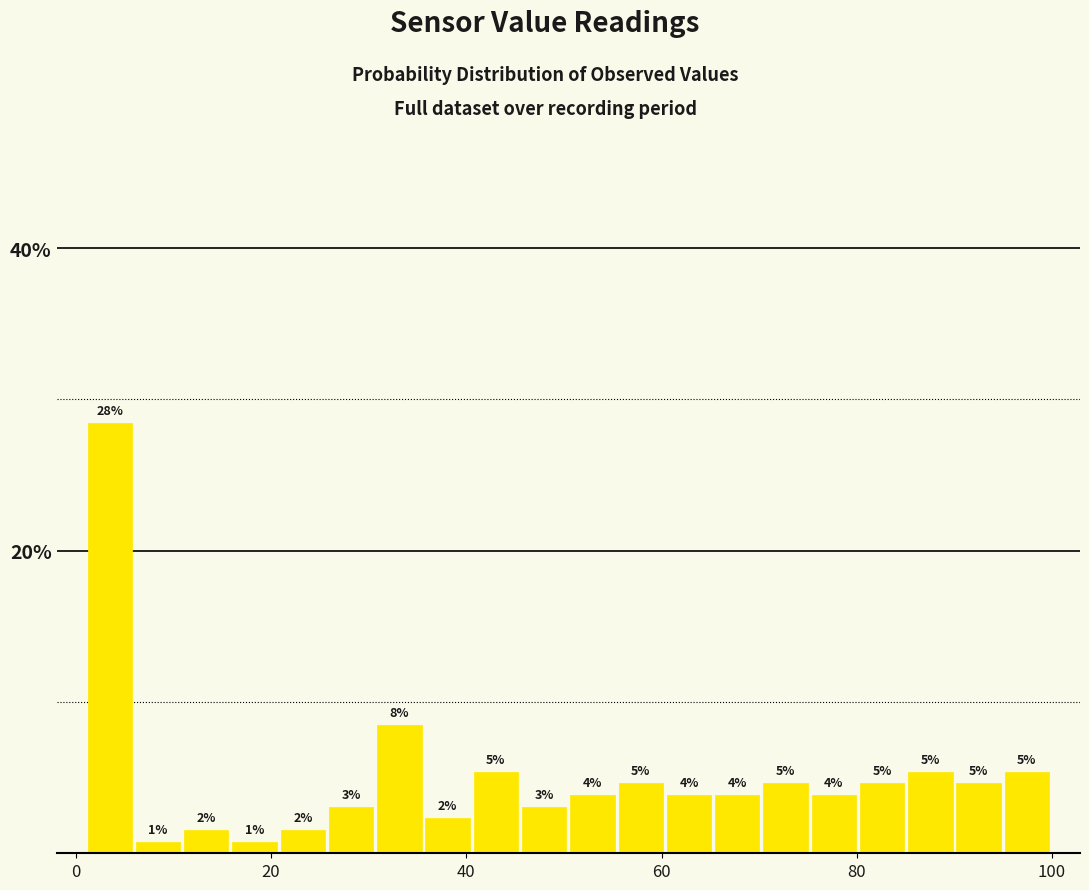

Around what value on the x-axis is the tallest bar? Give the approximate position of its centre, as read against the axis.

4